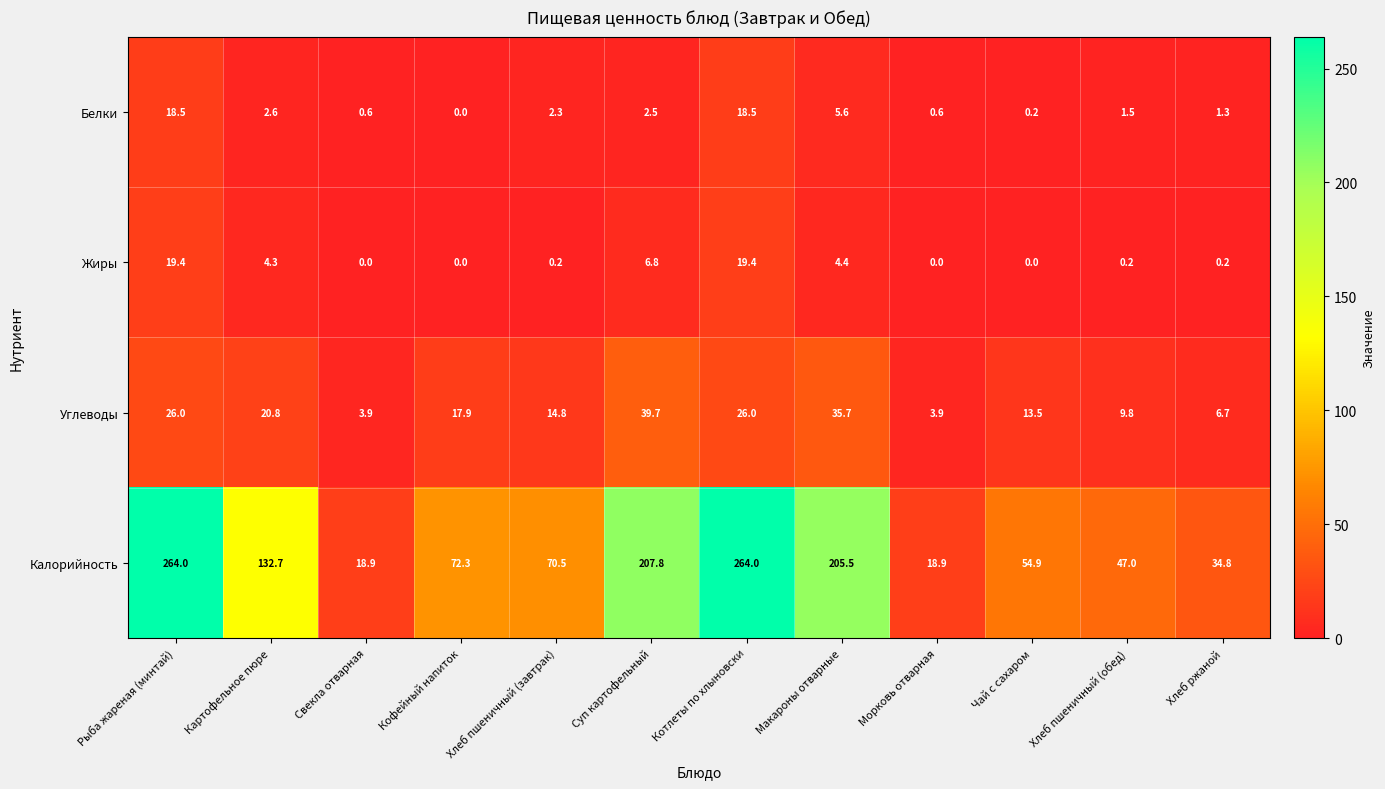

Where is Жиры nearest to the value 9?

Суп картофельный